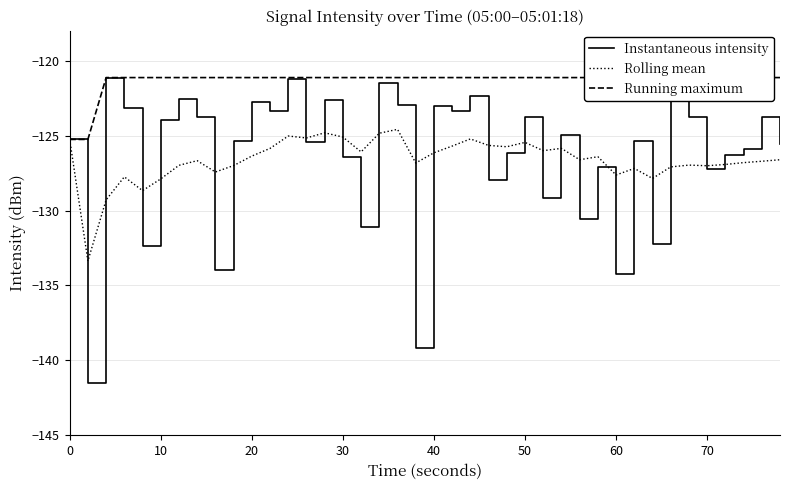

True or false: Running maximum and Instantaneous intensity intersect in this chart.

False